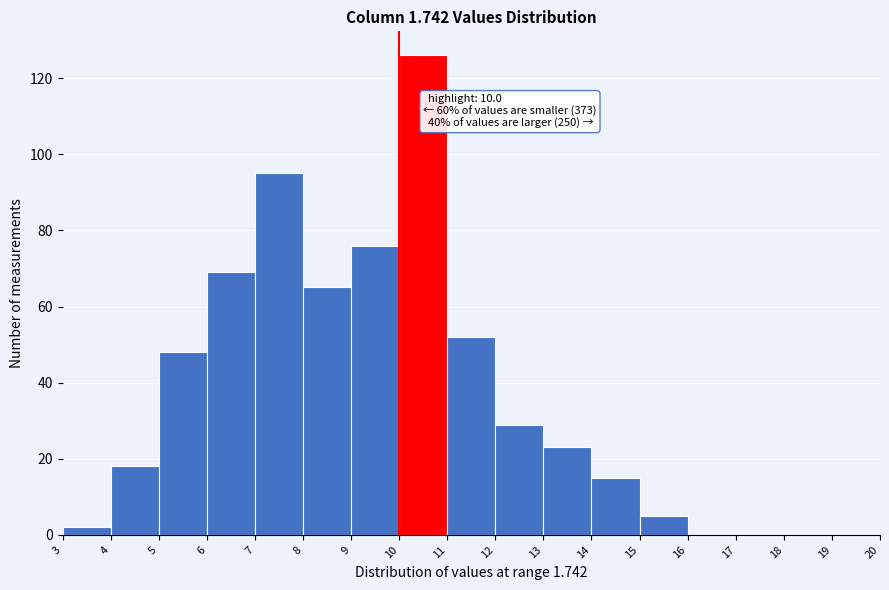

Which range on the x-axis has the tallest bar?

10 to 11